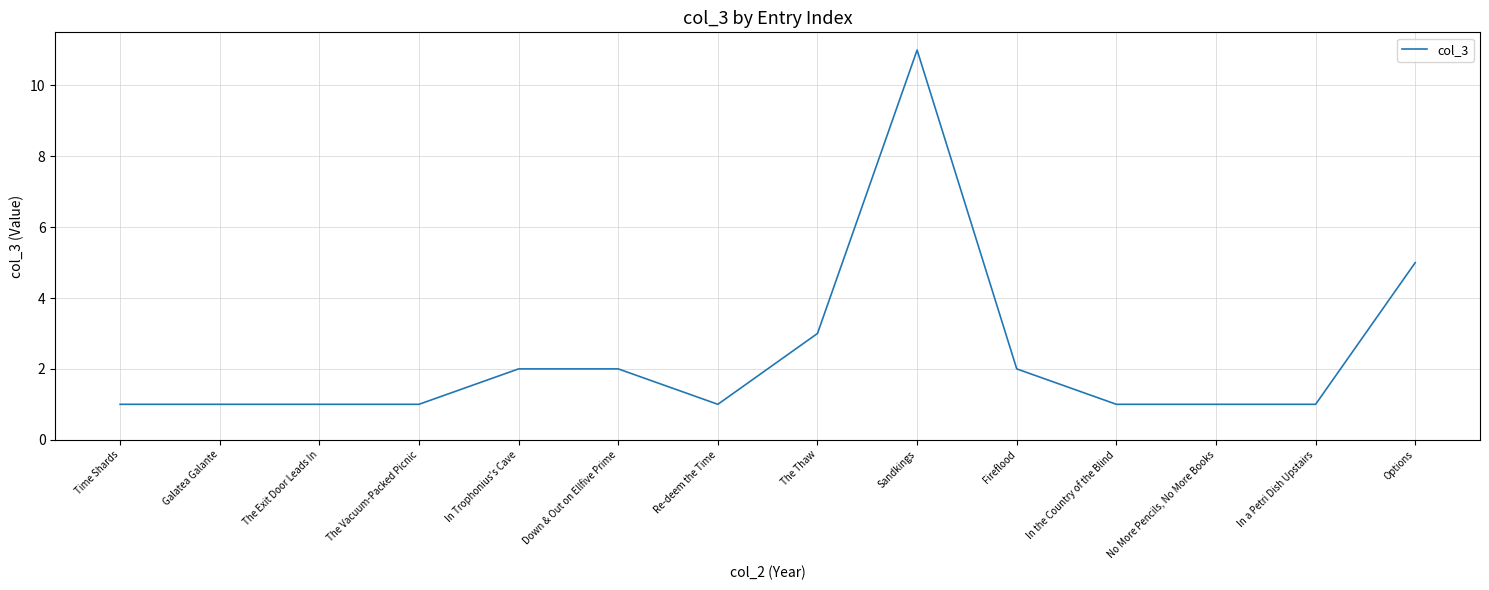

What is the greatest value displayed?

11